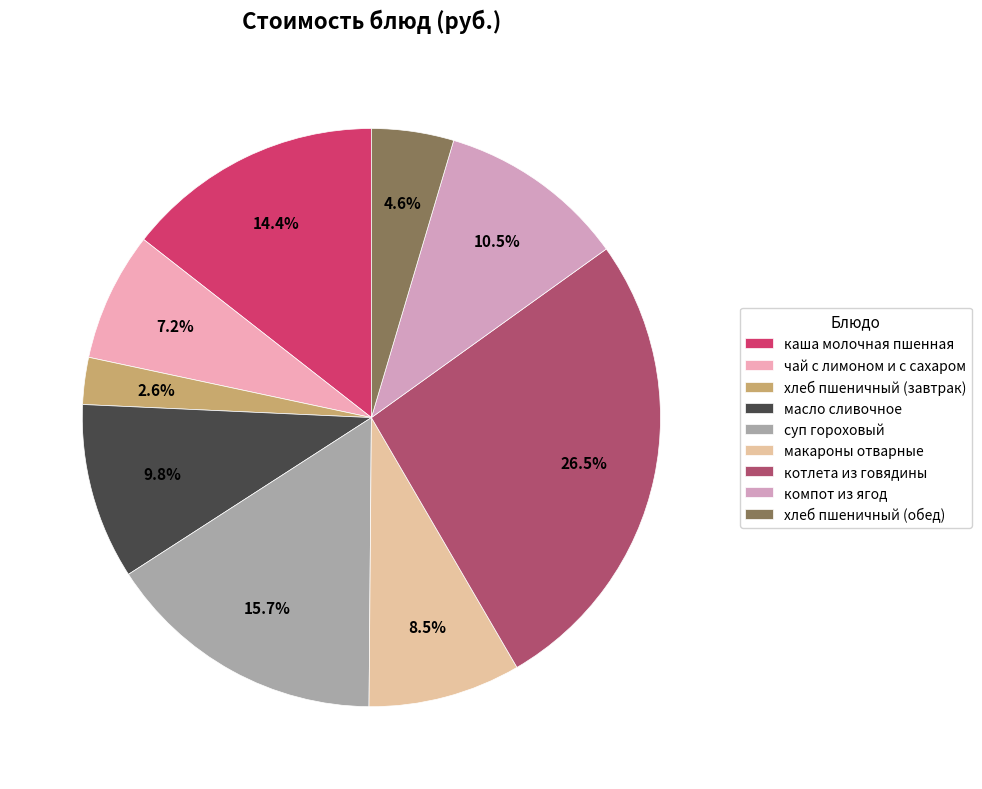

Which slice is the largest?

котлета из говядины